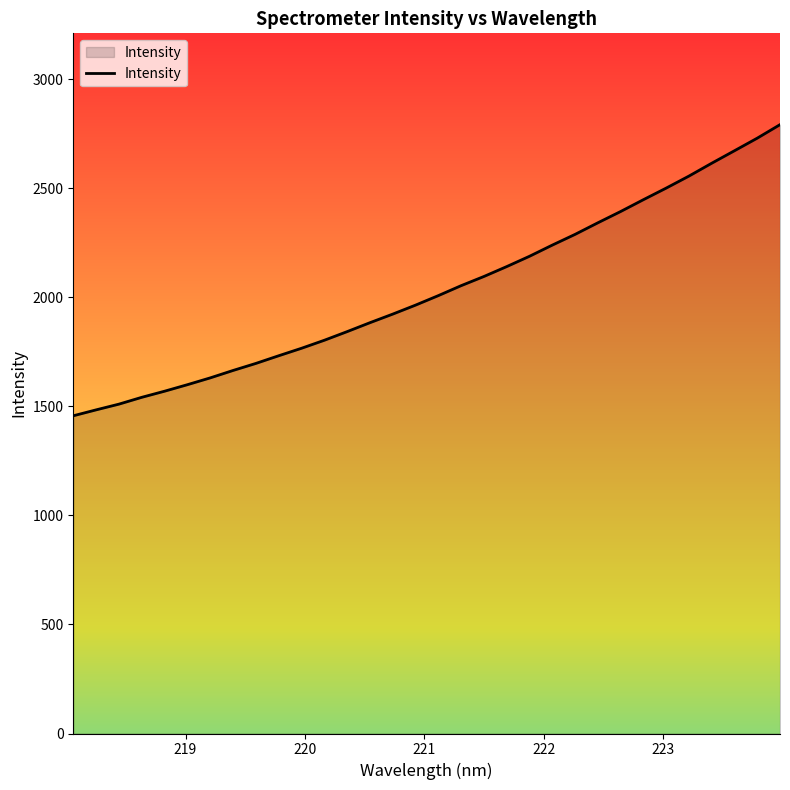

What is the greatest value displayed?

2792.0